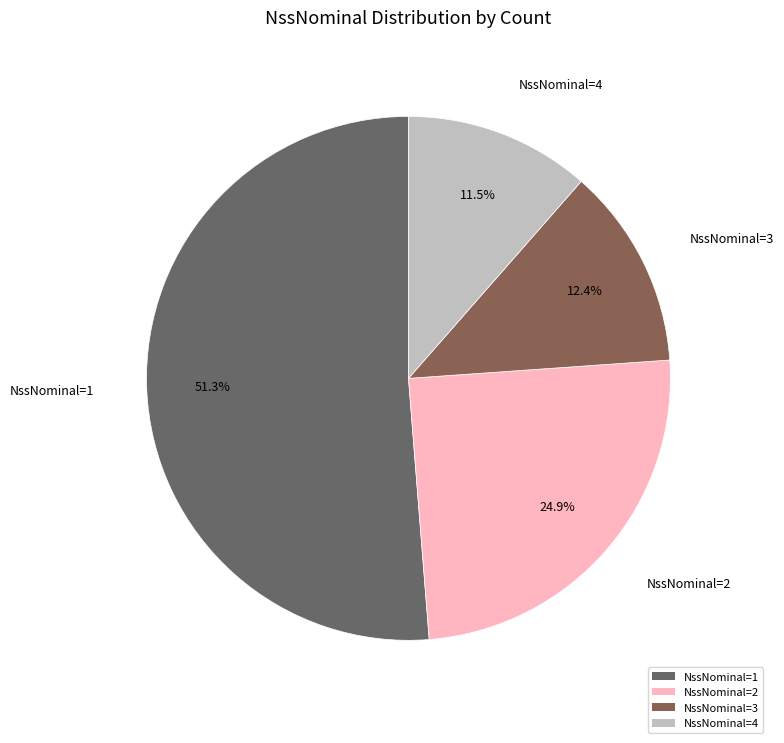

Is it true that NssNominal=3 is 12% of the pie?

True